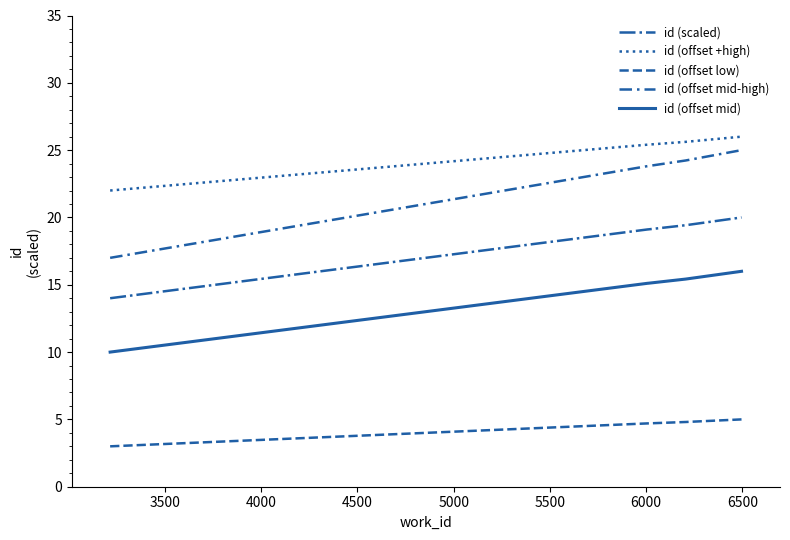

Does the chart display data point markers on the line(s)?

No